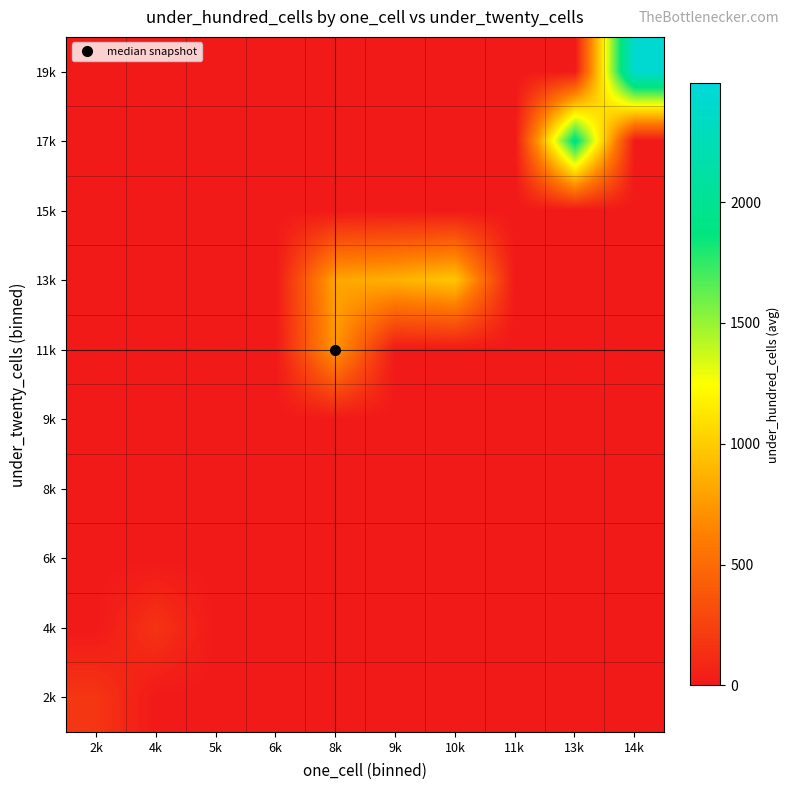

Which category has the highest value across all series?

14k